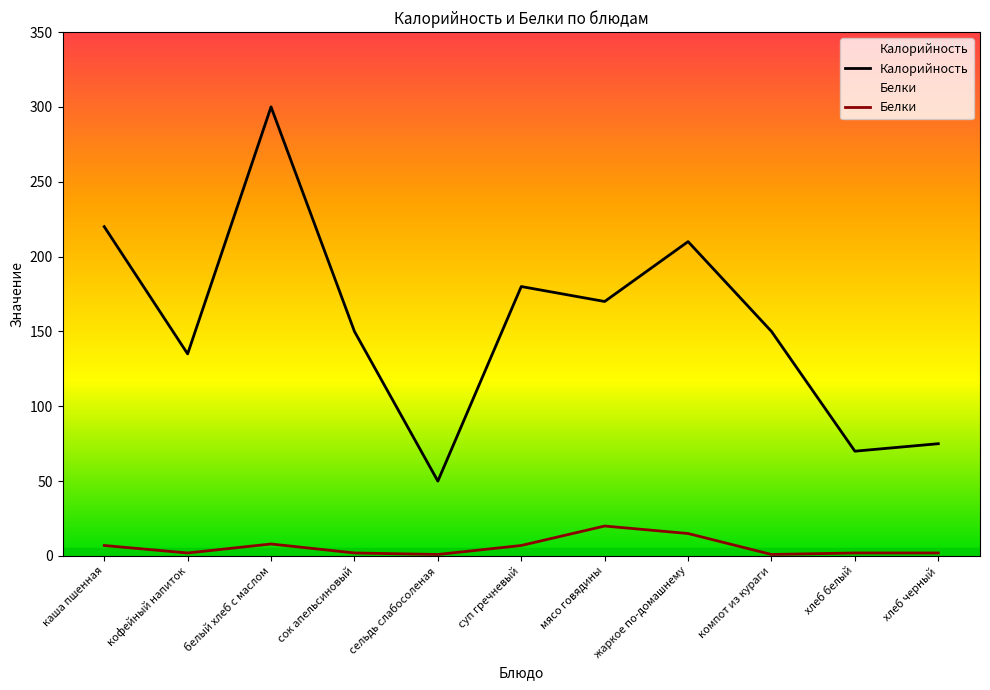

What are all the series names shown in the legend?

Калорийность, Белки